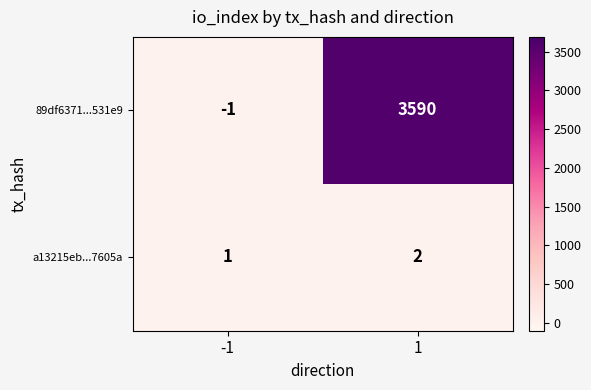

Which series has the widest spread of values?

89df6371...531e9